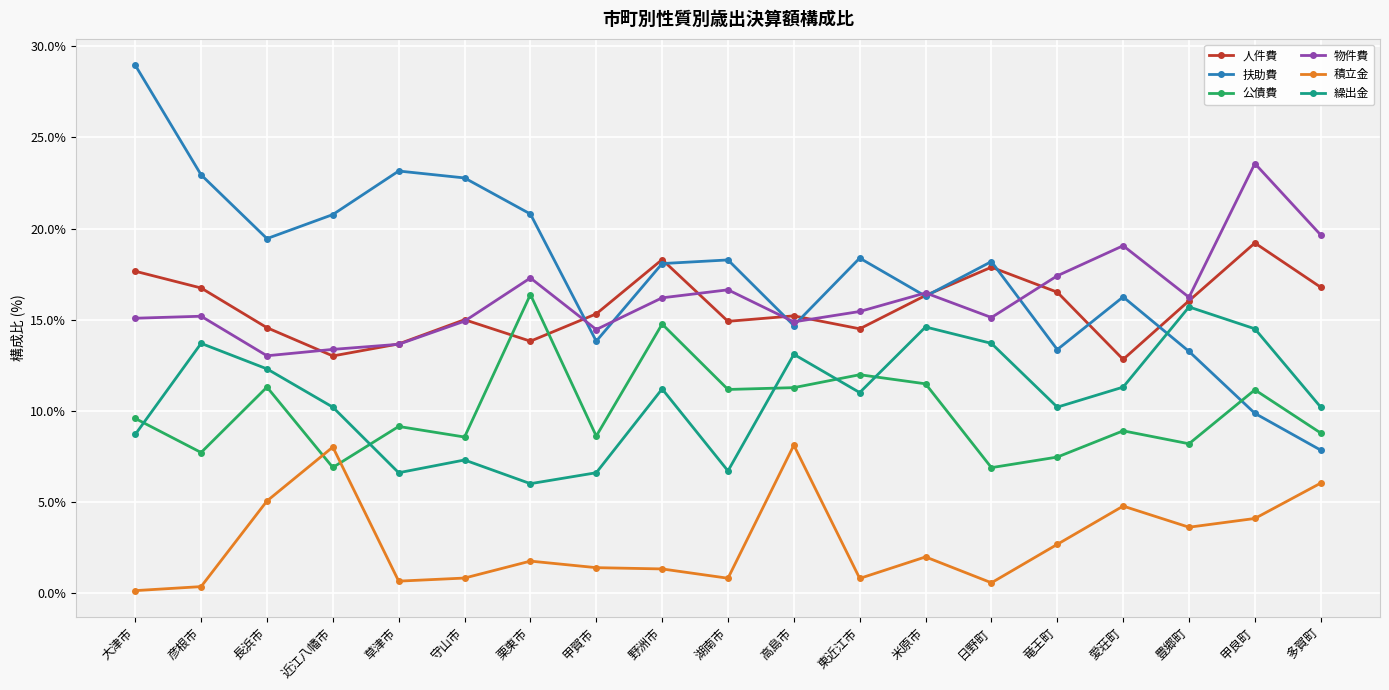

What is the difference between the highest and lowest values at 長浜市?

14.4